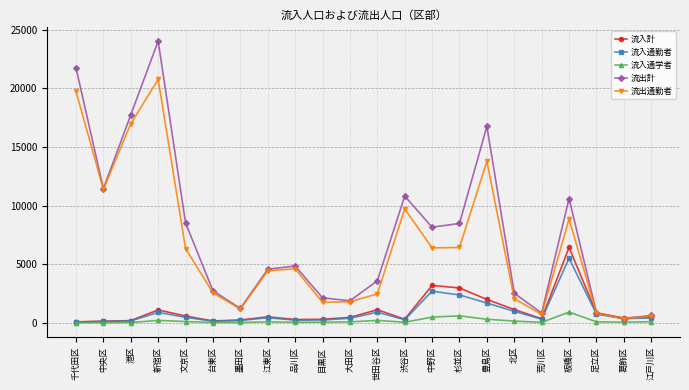

List the series in order of their peak value, lowest first.

流入通学者, 流入通勤者, 流入計, 流出通勤者, 流出計